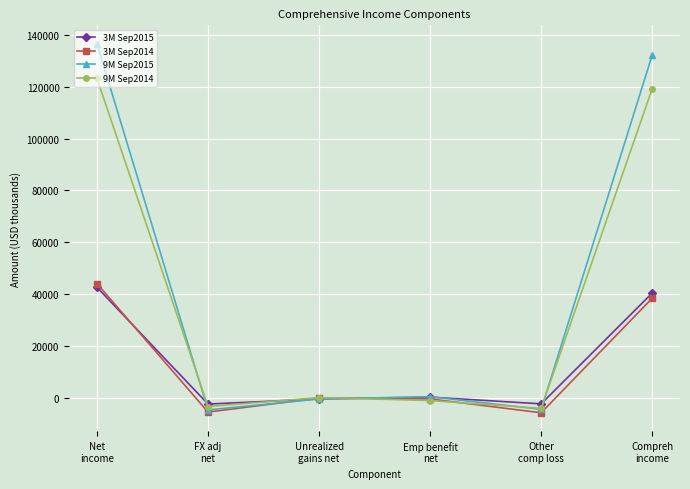

Which series has the largest range (max minus min)?

9M Sep2015